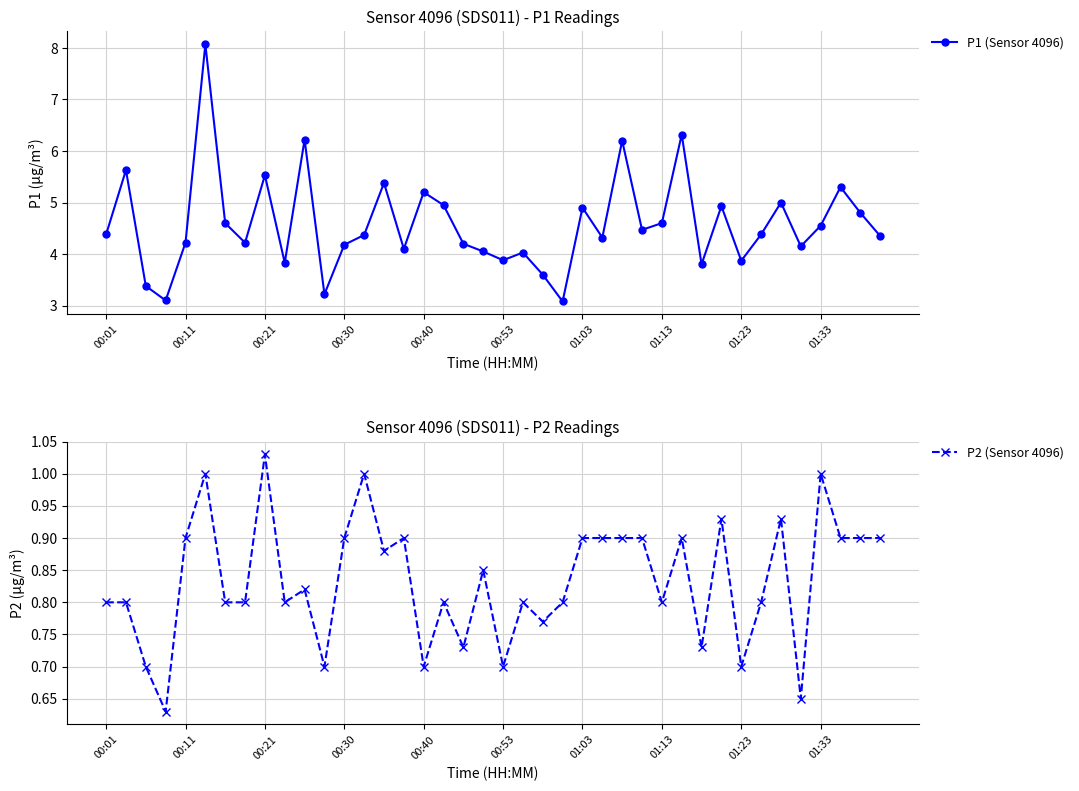

Reading left to right, extract all data points from this chart.

P1 (Sensor 4096): 4.4	5.6	3.4	3.1	4.2	8.1	4.6	4.2	5.5	3.8	6.2	3.2	4.2	4.4	5.4	4.1	5.2	5.0	4.2	4.0	3.9	4.0	3.6	3.1	4.9	4.3	6.2	4.5	4.6	6.3	3.8	4.9	3.9	4.4	5.0	4.2	4.5	5.3	4.8	4.3
P2 (Sensor 4096): 0.8	0.8	0.7	0.6	0.9	1.0	0.8	0.8	1.0	0.8	0.8	0.7	0.9	1.0	0.9	0.9	0.7	0.8	0.7	0.8	0.7	0.8	0.8	0.8	0.9	0.9	0.9	0.9	0.8	0.9	0.7	0.9	0.7	0.8	0.9	0.7	1.0	0.9	0.9	0.9